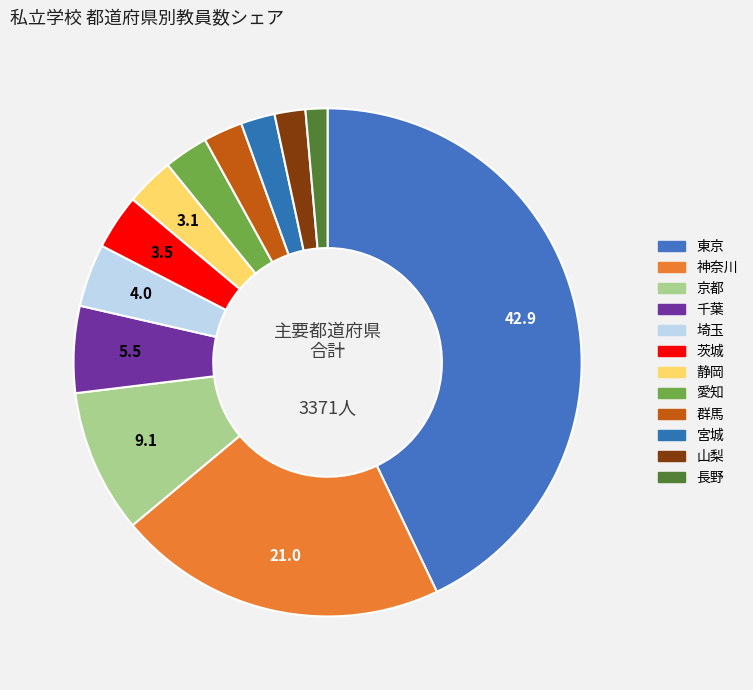

How many segments does this pie chart have?

12